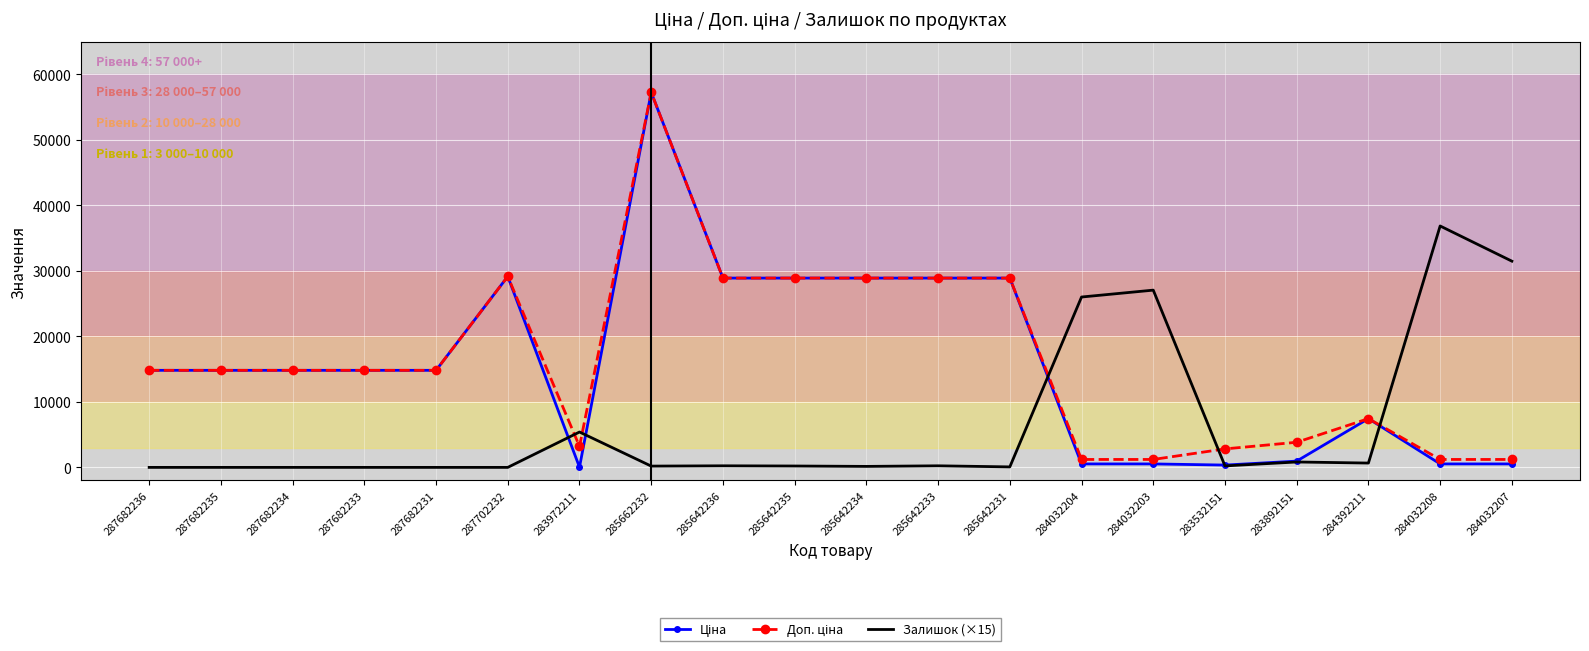

What is the greatest value displayed?

57258.0